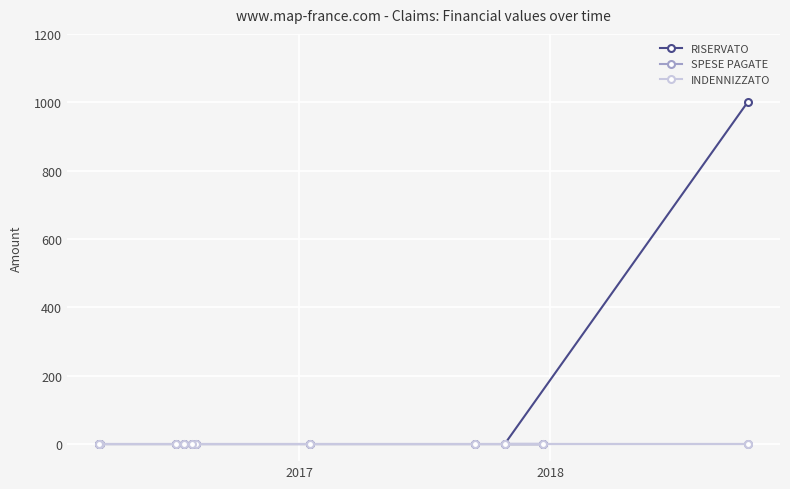

True or false: INDENNIZZATO and RISERVATO intersect in this chart.

False